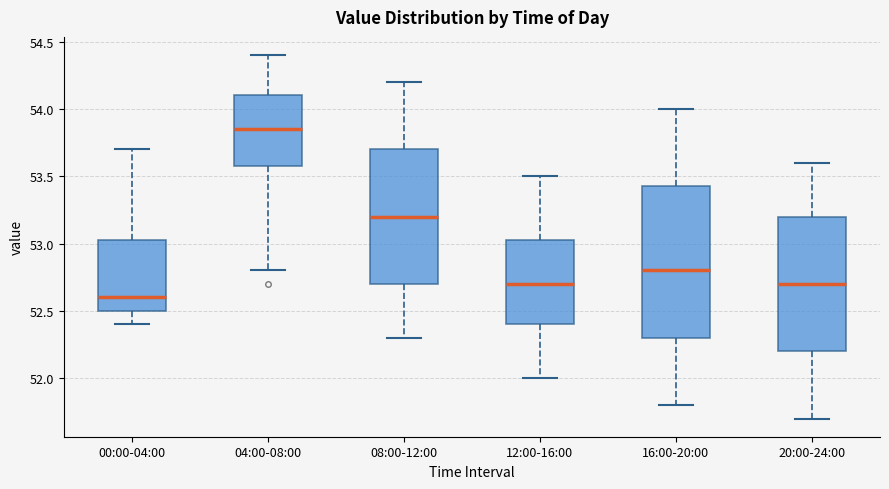

Which box's median line is the highest?

04:00-08:00